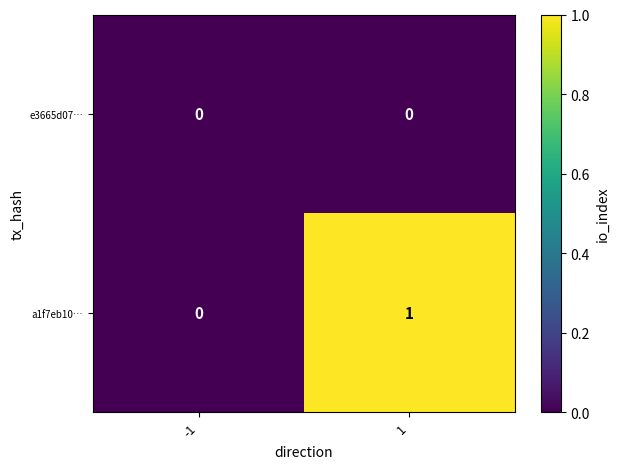

Rank the series by their average value, from lowest to highest.

e3665d07…, a1f7eb10…